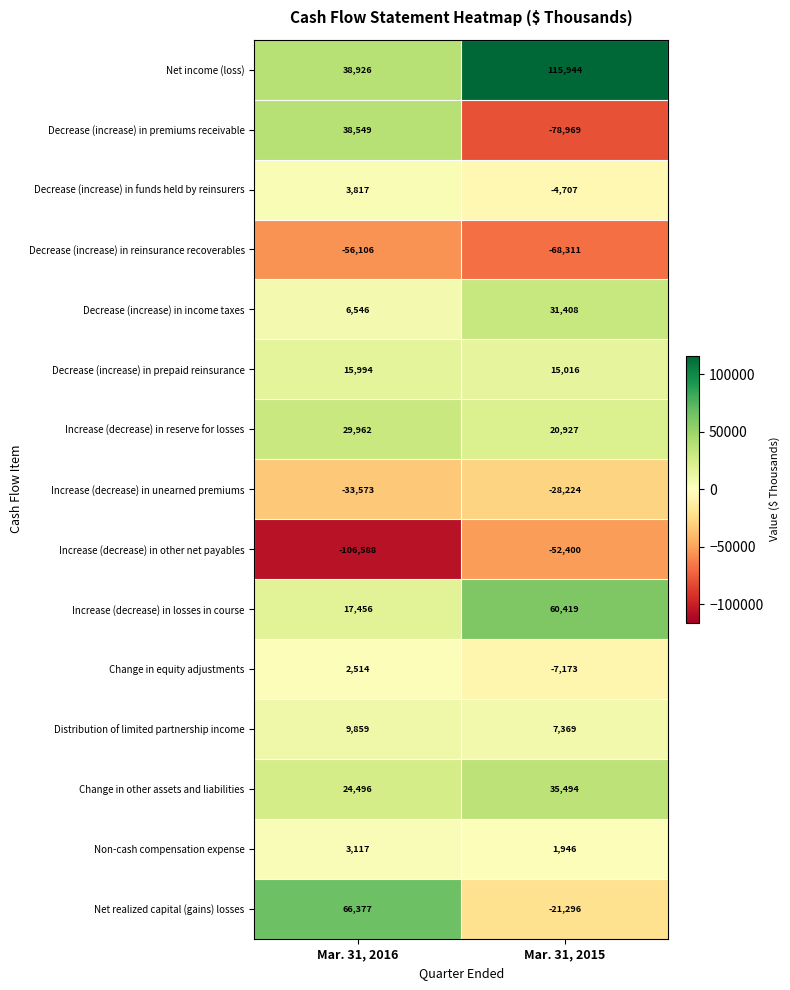

What is the difference between the maximum and minimum values in the Net income (loss) series?

77018